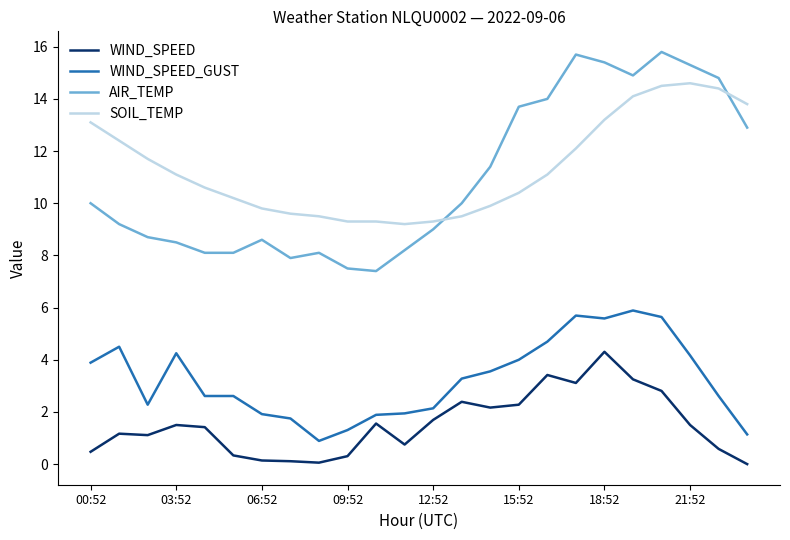

Rank the series by their maximum value, from highest to lowest.

AIR_TEMP, SOIL_TEMP, WIND_SPEED_GUST, WIND_SPEED